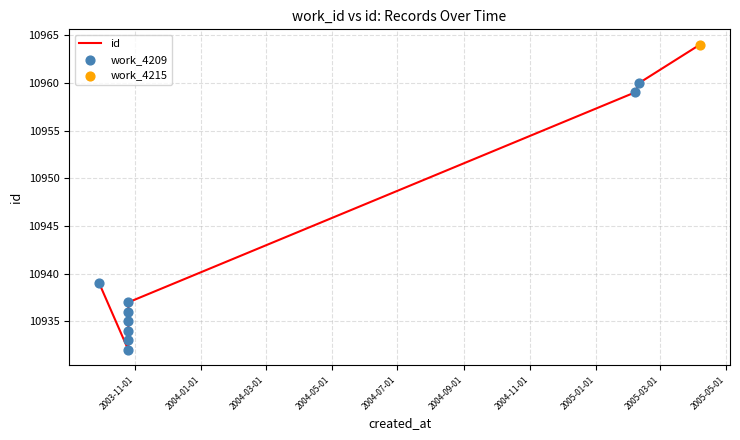

What is the change in value from 2003-10-26 to 2005-04-07?

+28